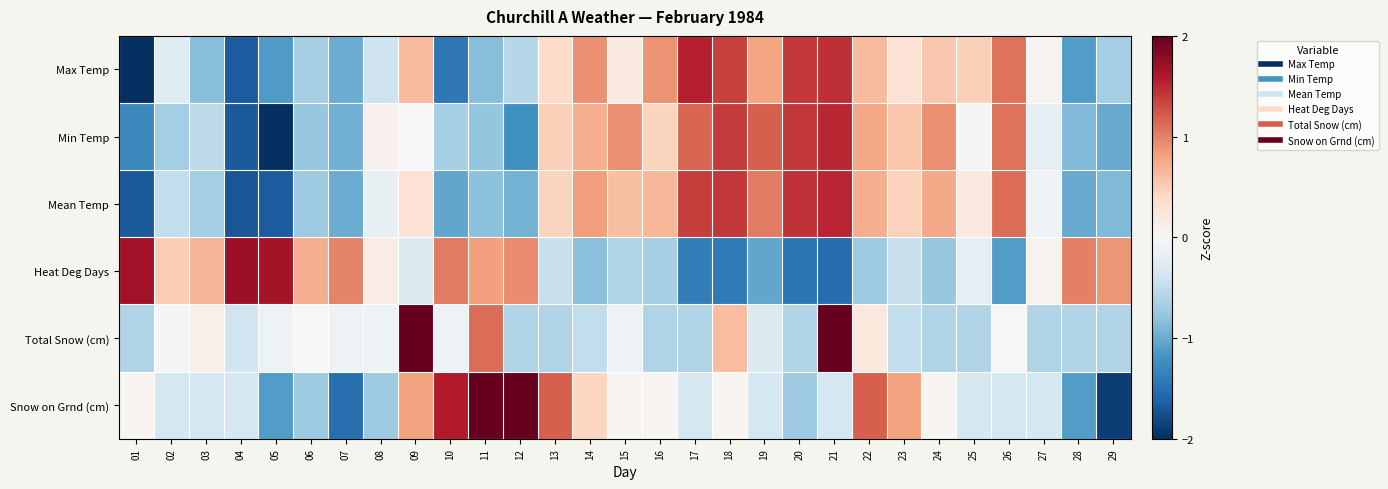

What is the greatest value displayed?

3.5